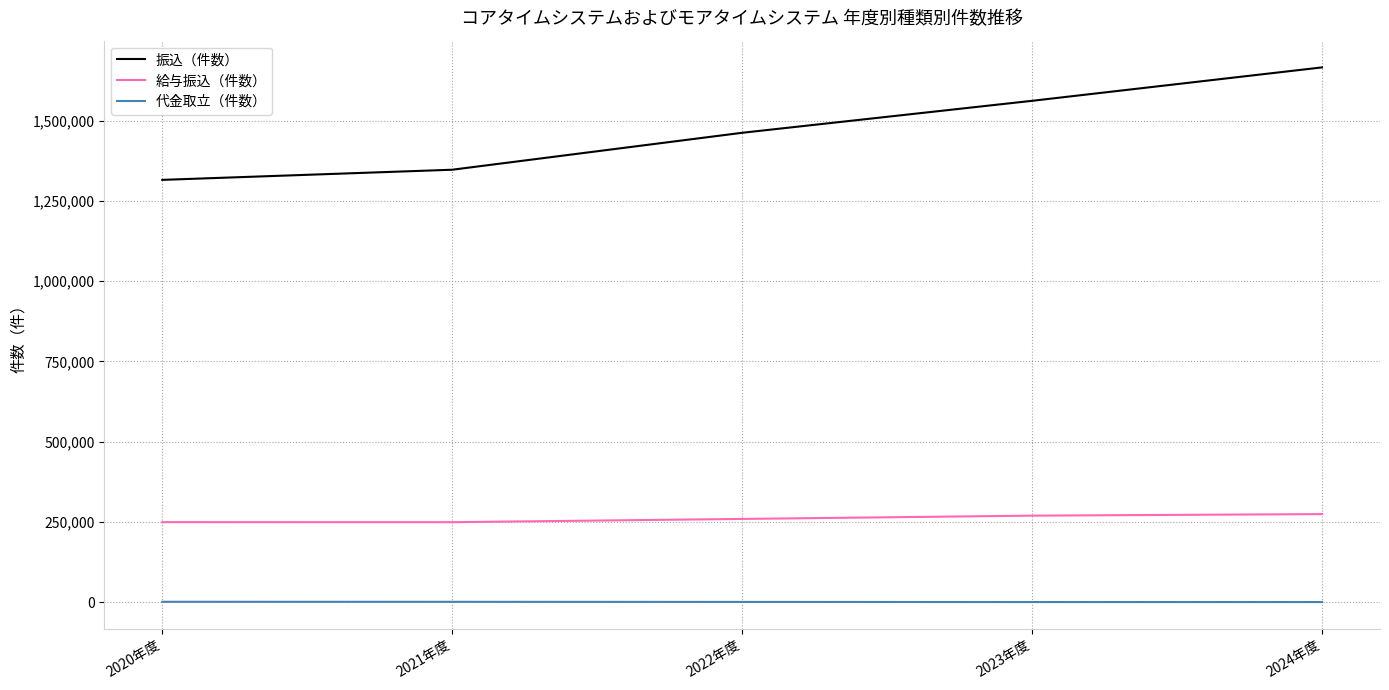

True or false: 代金取立（件数） and 振込（件数） intersect in this chart.

False